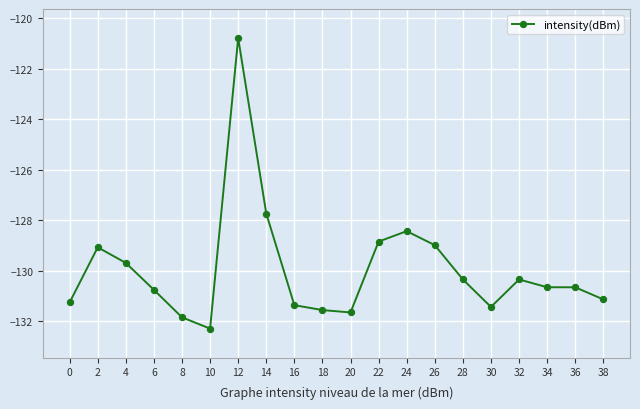

What is the smallest value displayed?

-132.3